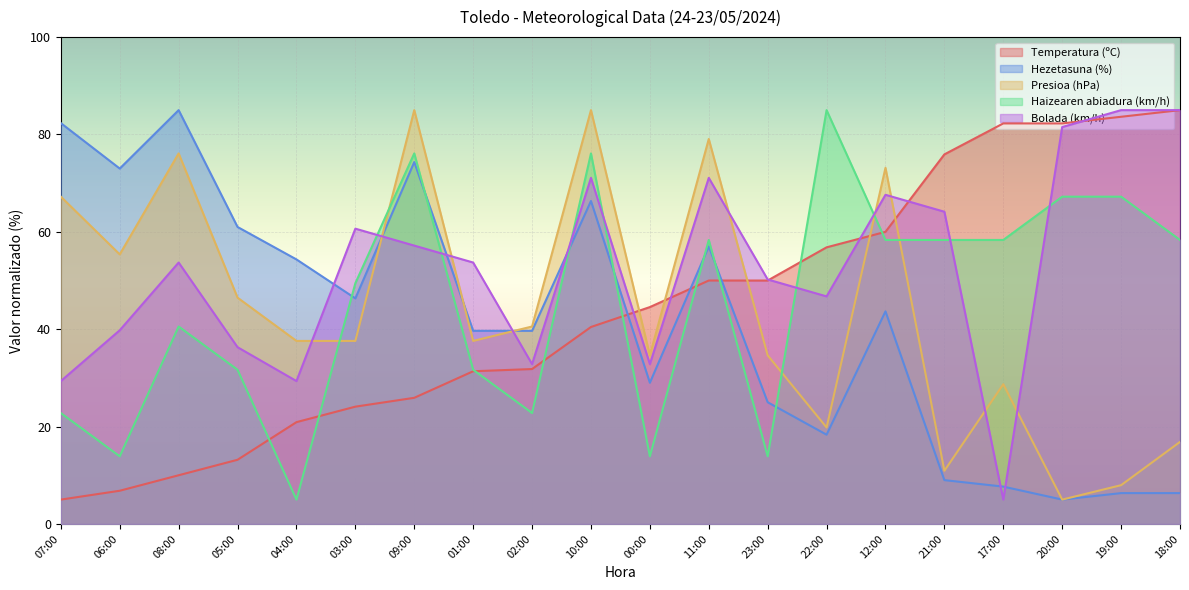

The value of Hezetasuna (%) at 10:00 is 66.3. True or false?

True